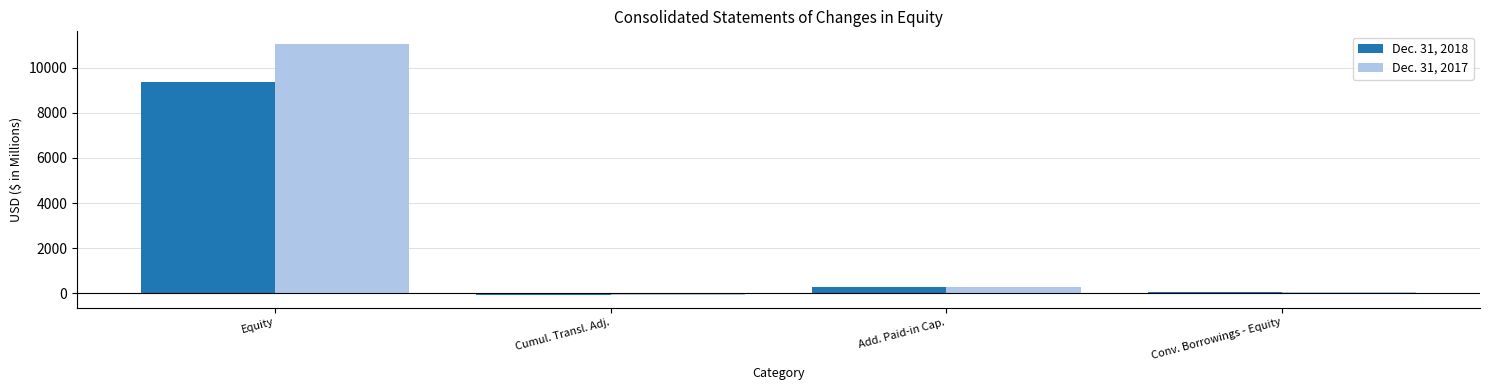

What is the lowest value of the Dec. 31, 2017 series?

-73